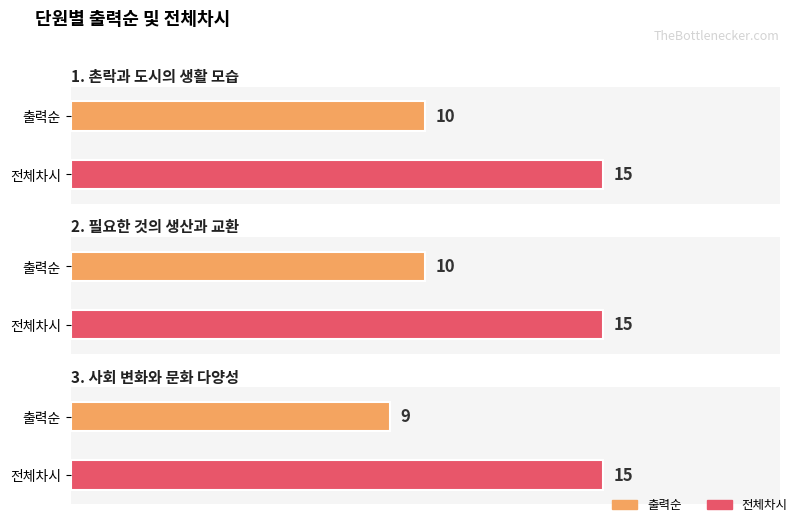

At how many categories does at least one series exceed 12?

3